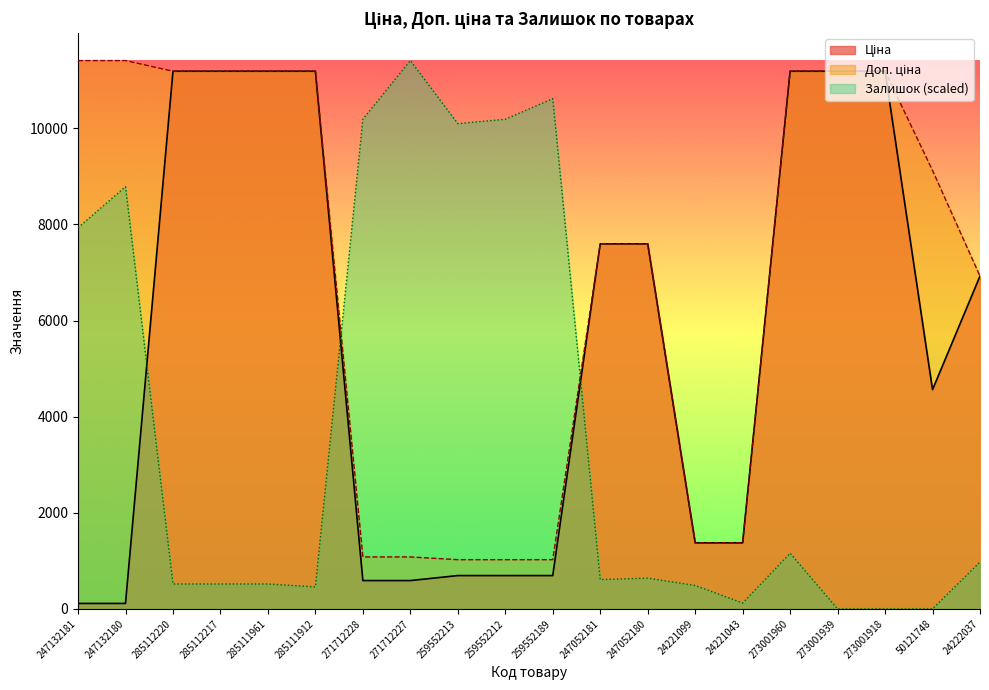

What is the spread (max minus min) of values at 273001939?

11188.2